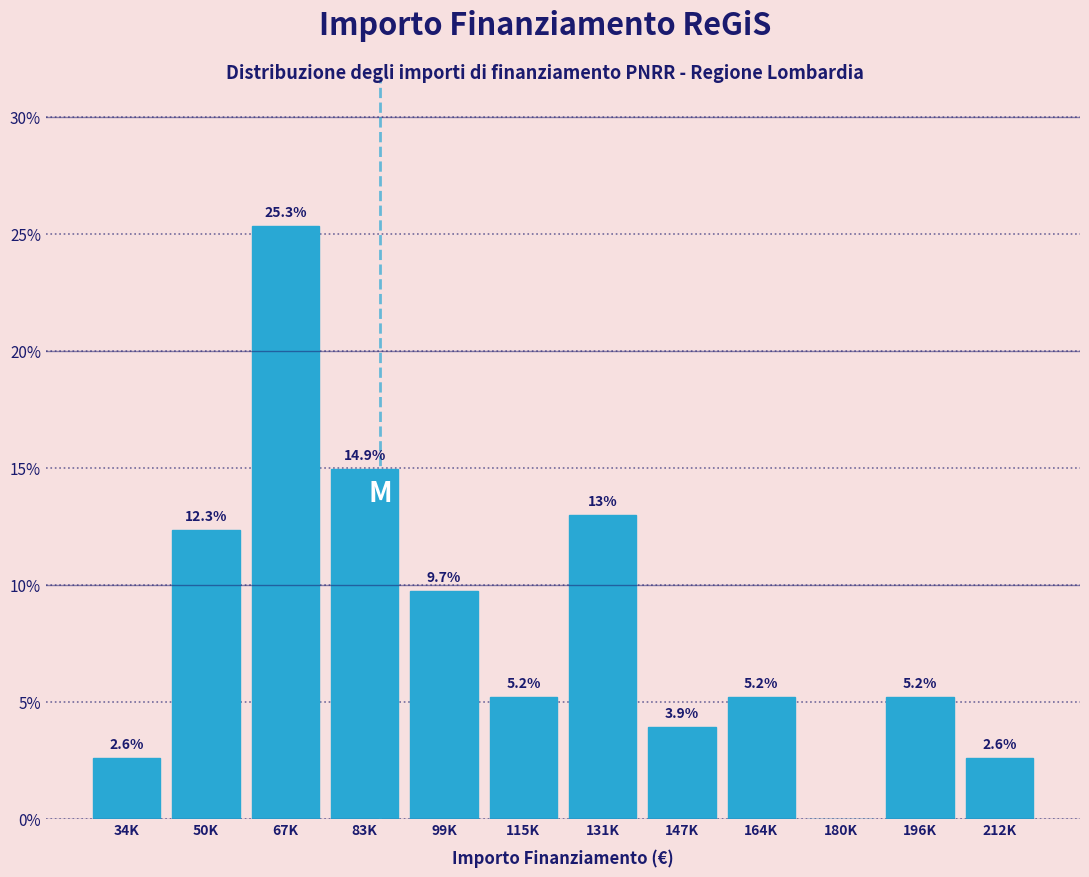

Reading right to left, transcribe all the data shown in this chart.

212K=2.6	196K=5.2	180K=0.0	164K=5.2	147K=3.9	131K=13.0	115K=5.2	99K=9.7	83K=14.9	67K=25.3	50K=12.3	34K=2.6